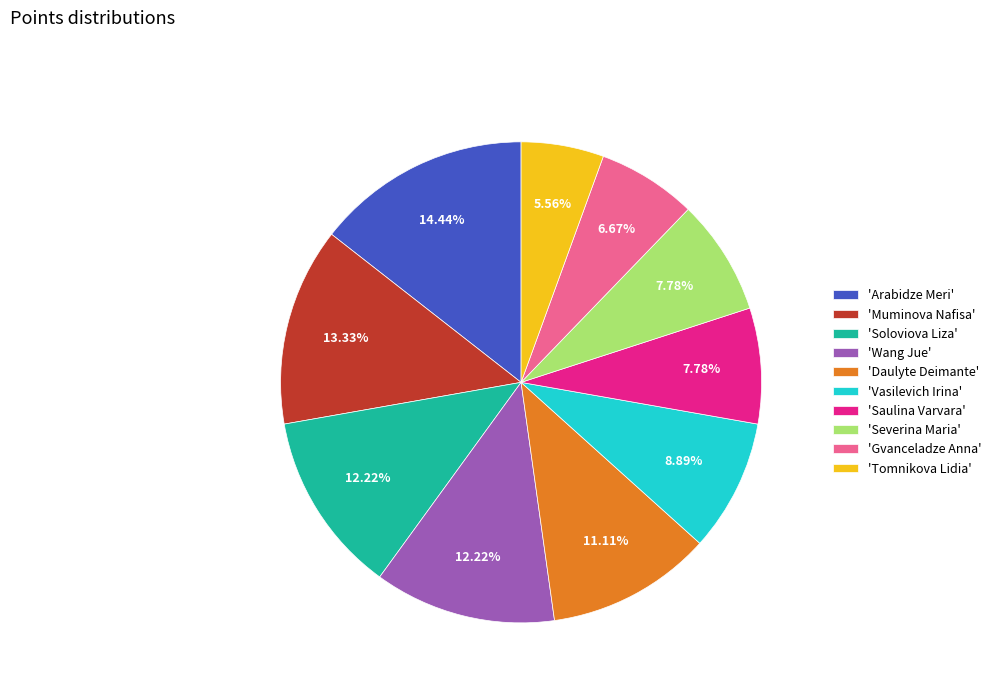

Combined, do 'Gvanceladze Anna' and 'Arabidze Meri' account for over 50%?

No